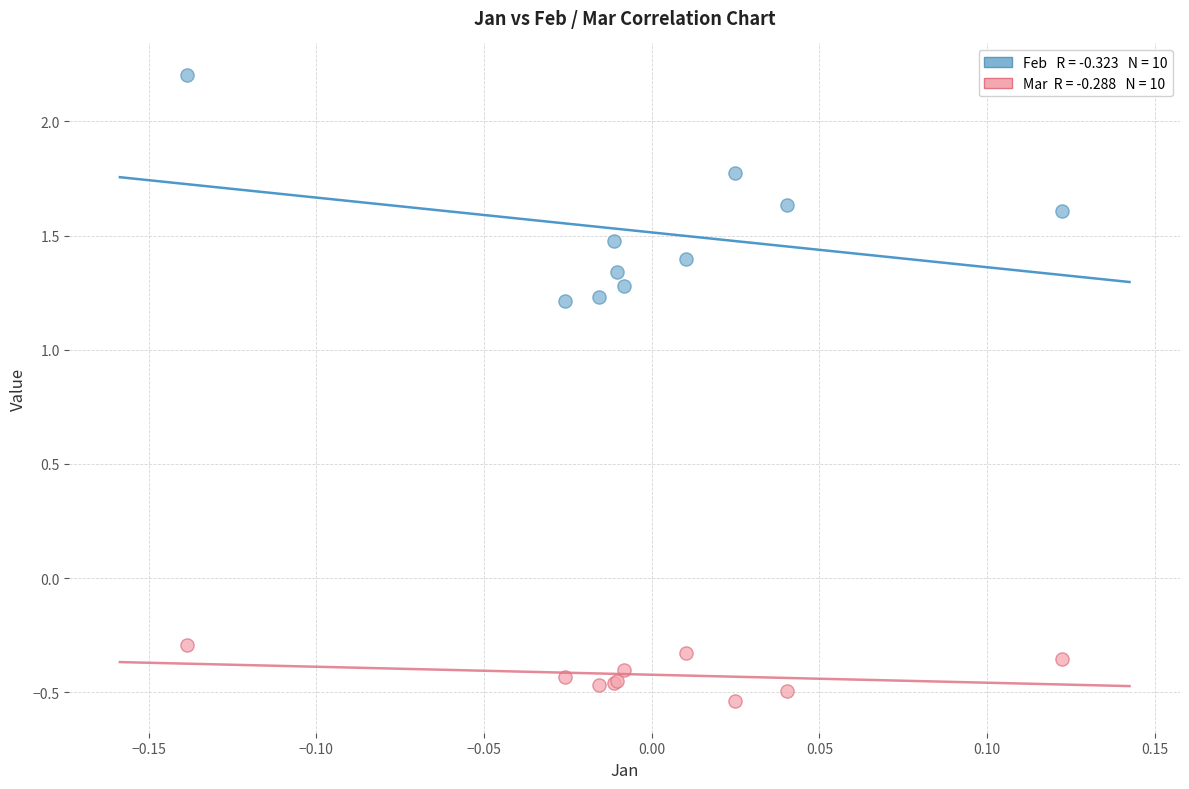

Across all series, what Y value is closest to 0?

-0.3